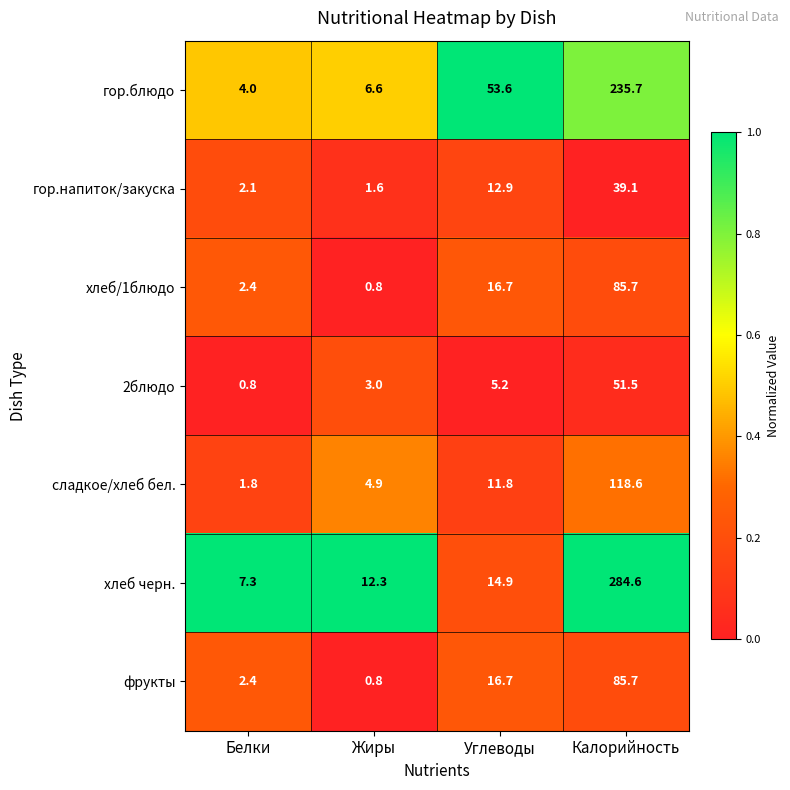

Is it true that хлеб/1блюдо equals 16.7 at Углеводы?

True